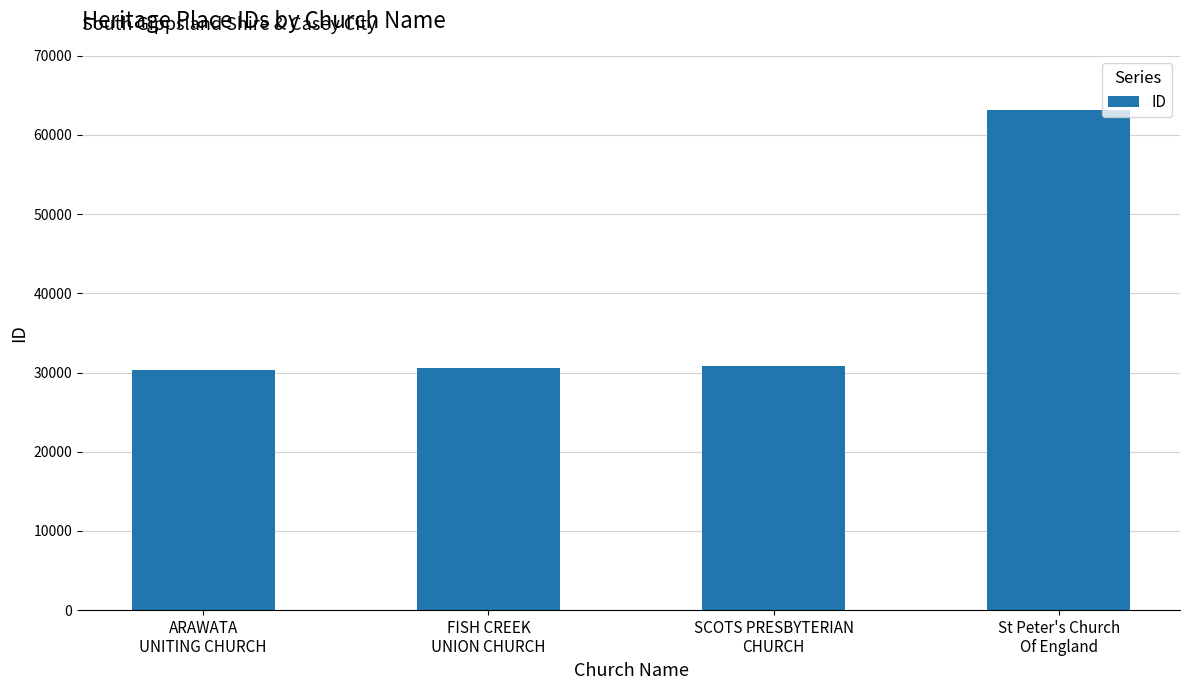

What is the value of the 2nd bar from the left?

30588